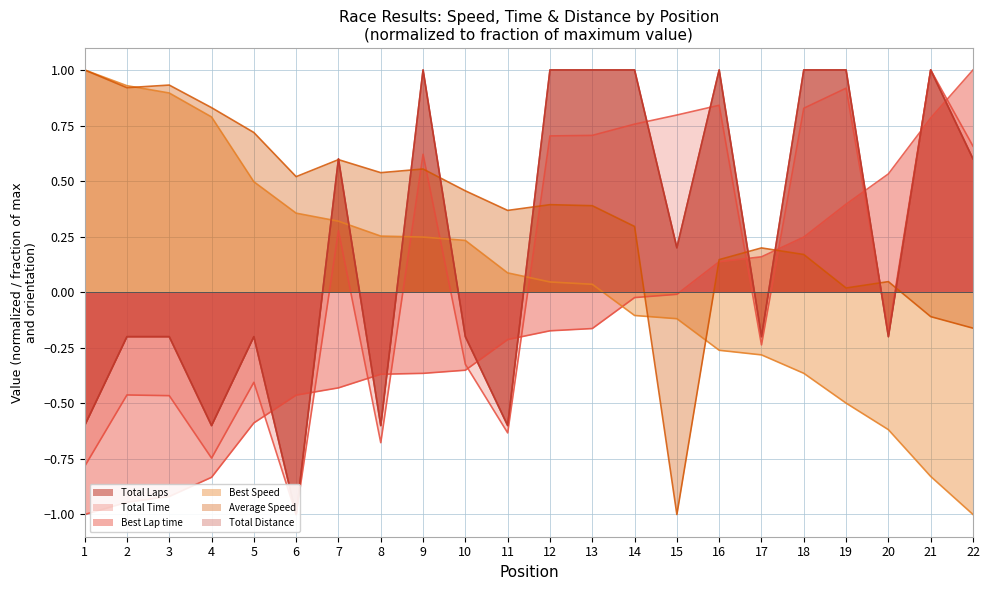

Where is the first local maximum for Total Distance?

5